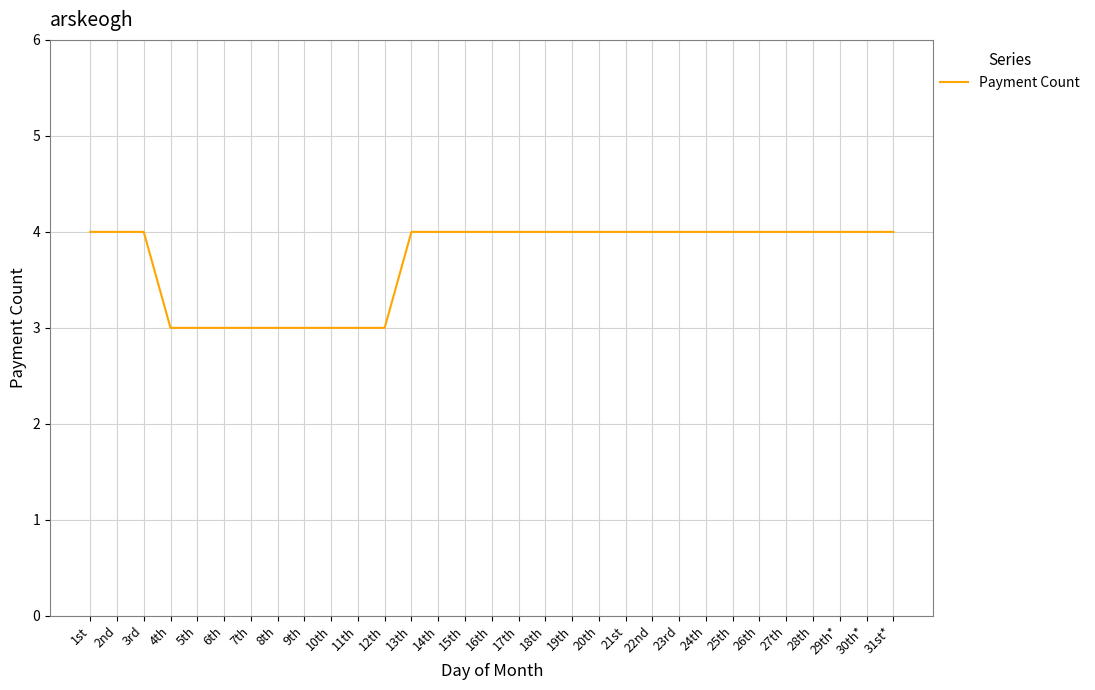

What is the minimum value shown in the chart?

3